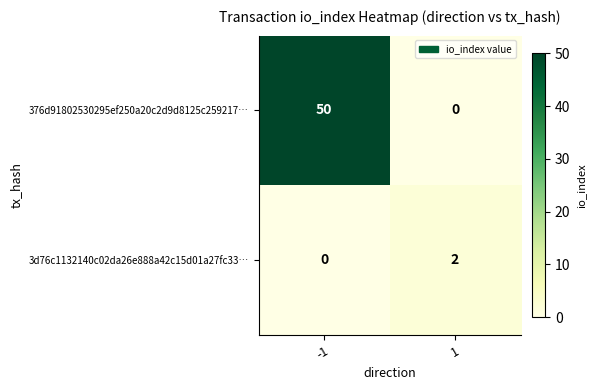

Is the value of 376d91802530295ef250a20c2d9d8125c259217… at -1 greater than the value of 3d76c1132140c02da26e888a42c15d01a27fc33… at -1?

Yes